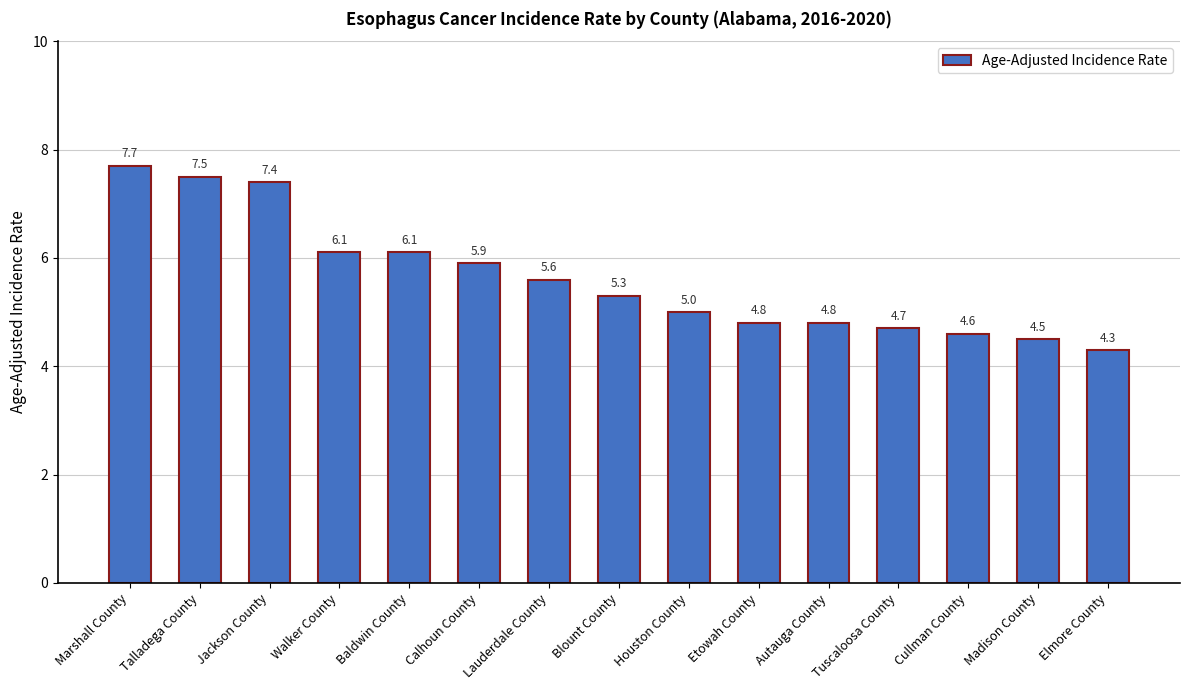

Reading left to right, transcribe all the data shown in this chart.

7.7	7.5	7.4	6.1	6.1	5.9	5.6	5.3	5.0	4.8	4.8	4.7	4.6	4.5	4.3